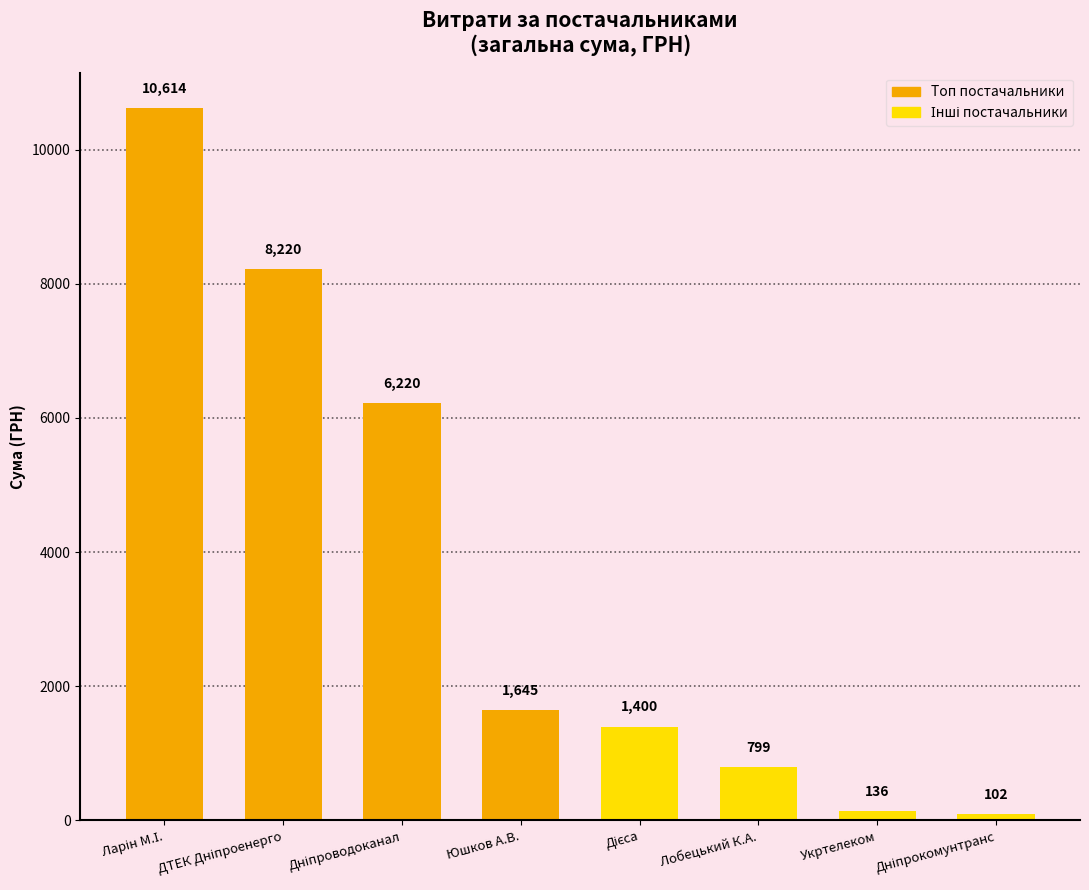

What is the maximum value shown in the chart?

10614.0